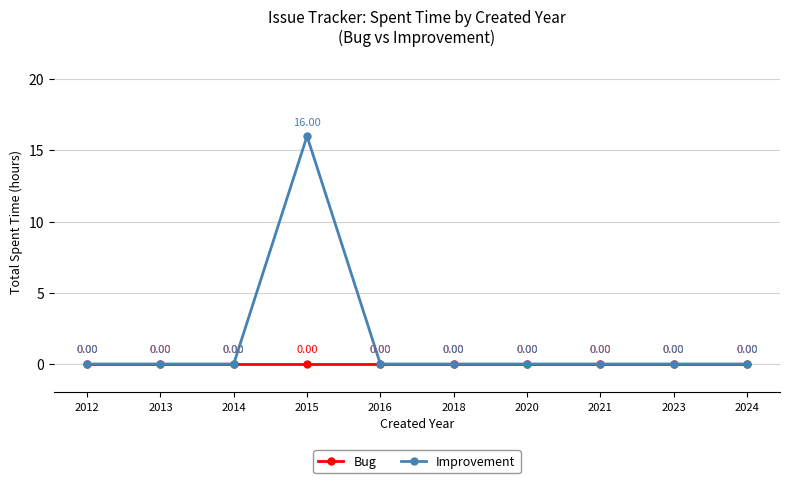

At which category is the sum across all series the highest?

2015